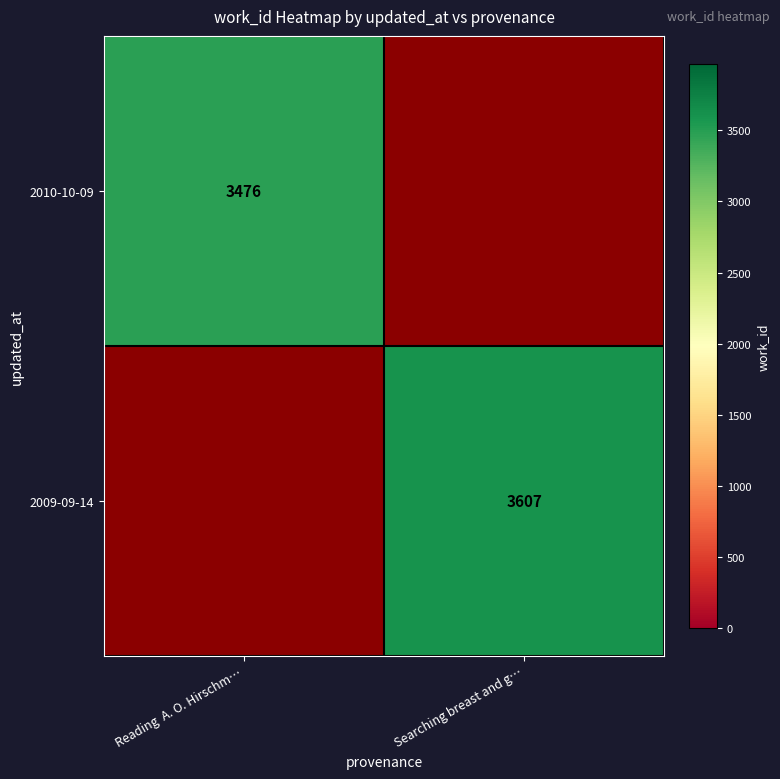

True or false: 2010-10-09 has a value of 3476 at Reading  A. O. Hirschm….

True